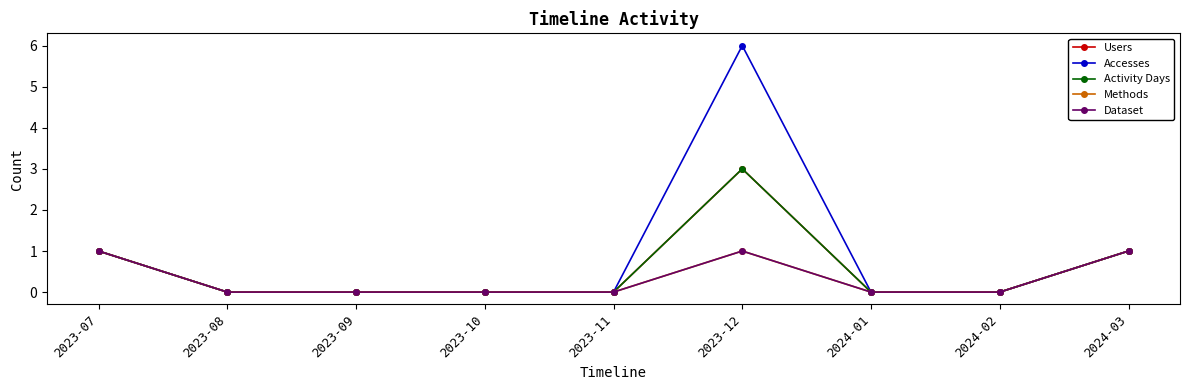

Rank the categories by Accesses value from lowest to highest.

2023-08, 2023-09, 2023-10, 2023-11, 2024-01, 2024-02, 2023-07, 2024-03, 2023-12